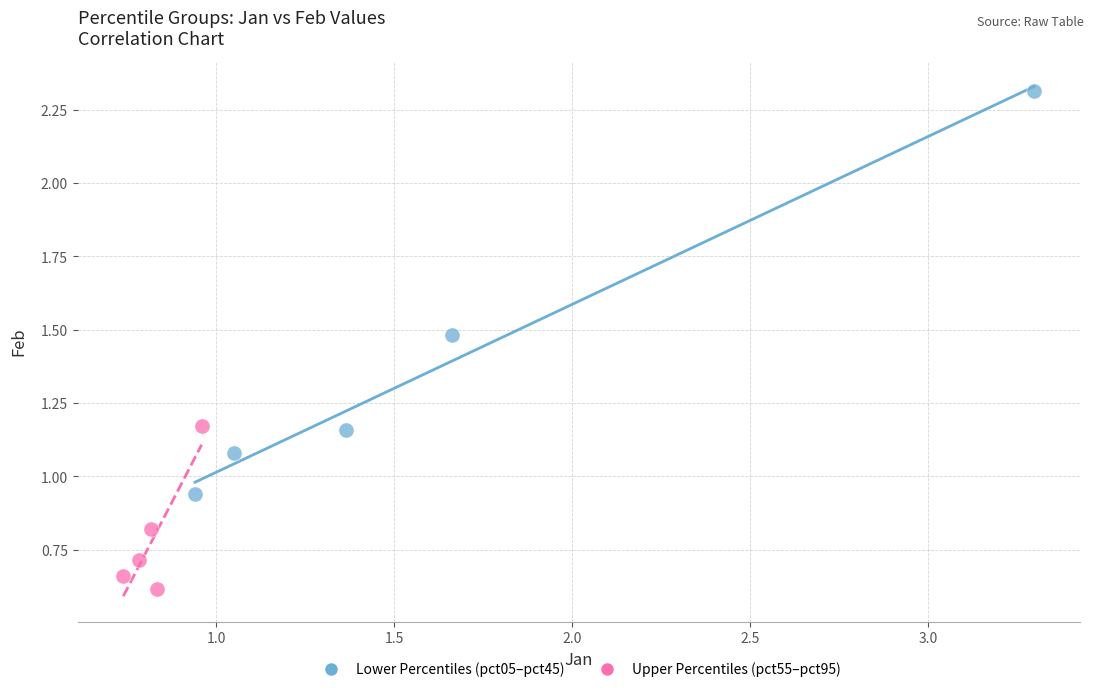

What are all the series names shown in the legend?

Lower Percentiles (pct05–pct45), Upper Percentiles (pct55–pct95)